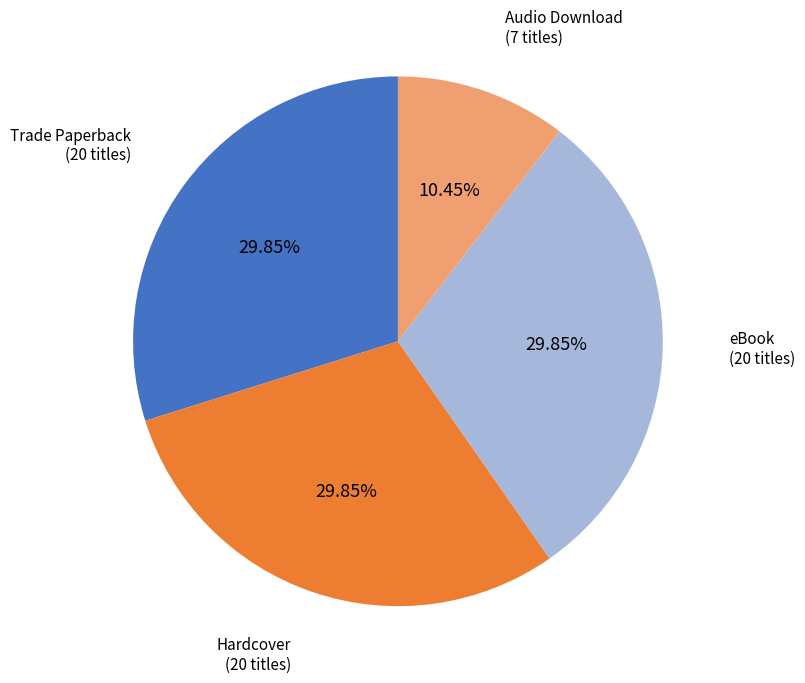

Is there a majority slice in this chart?

No